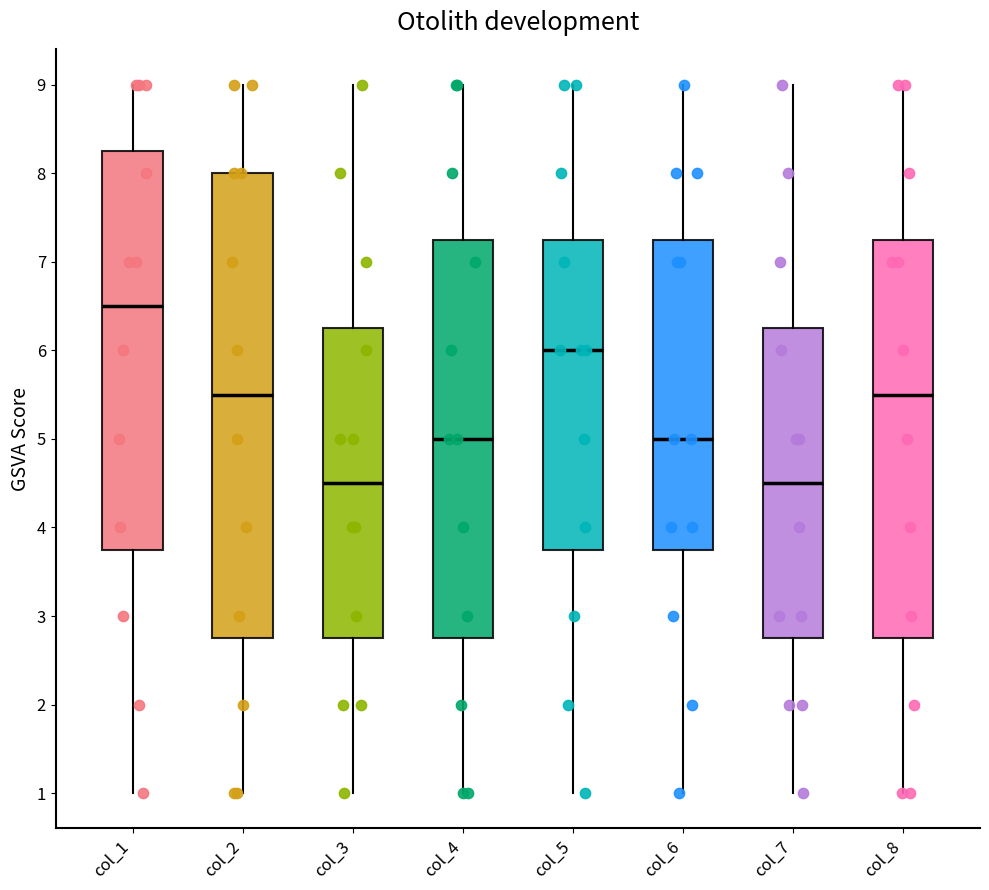

Reading left to right, transcribe this box plot: for each box, give where its median line is, the range the box spans, and where its two whiskers end, as read against the y-axis. The values are not printed on the chart, so give them approximately, as read against the axis.

col_1: median 6.5, box 3.8 to 8.3, whiskers 1.0 to 9.0
col_2: median 5.5, box 2.8 to 8.0, whiskers 1.0 to 9.0
col_3: median 4.5, box 2.8 to 6.3, whiskers 1.0 to 9.0
col_4: median 5.0, box 2.8 to 7.3, whiskers 1.0 to 9.0
col_5: median 6.0, box 3.8 to 7.3, whiskers 1.0 to 9.0
col_6: median 5.0, box 3.8 to 7.3, whiskers 1.0 to 9.0
col_7: median 4.5, box 2.8 to 6.3, whiskers 1.0 to 9.0
col_8: median 5.5, box 2.8 to 7.3, whiskers 1.0 to 9.0